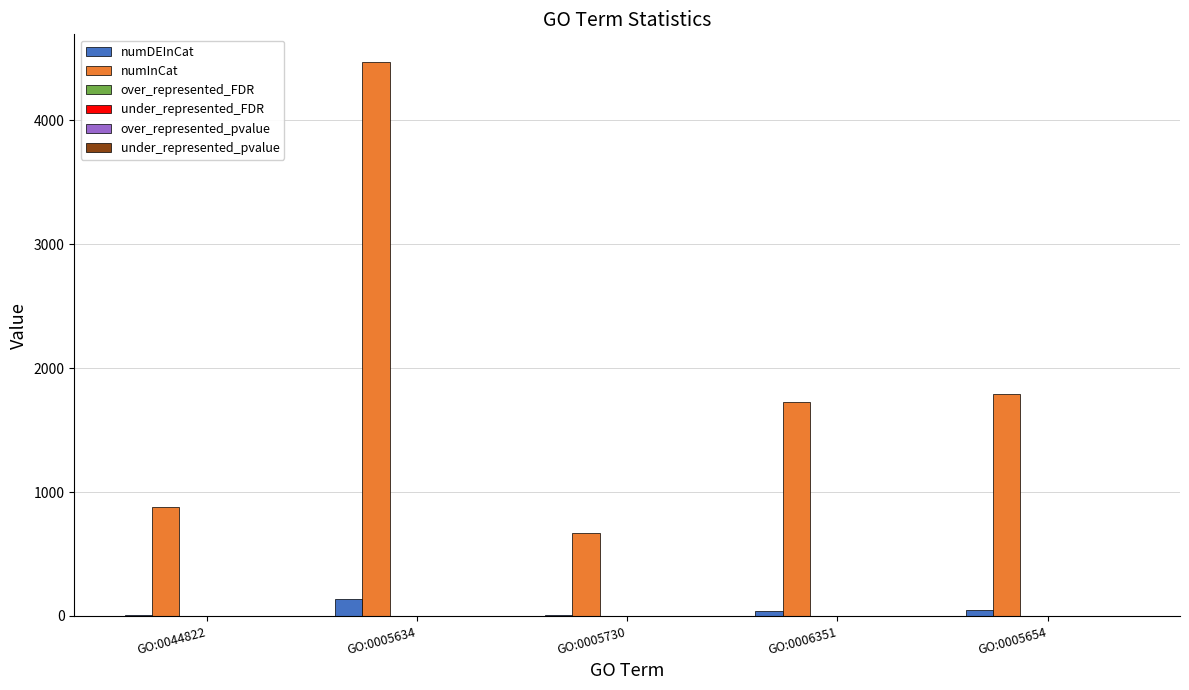

Are the bars horizontal?

No